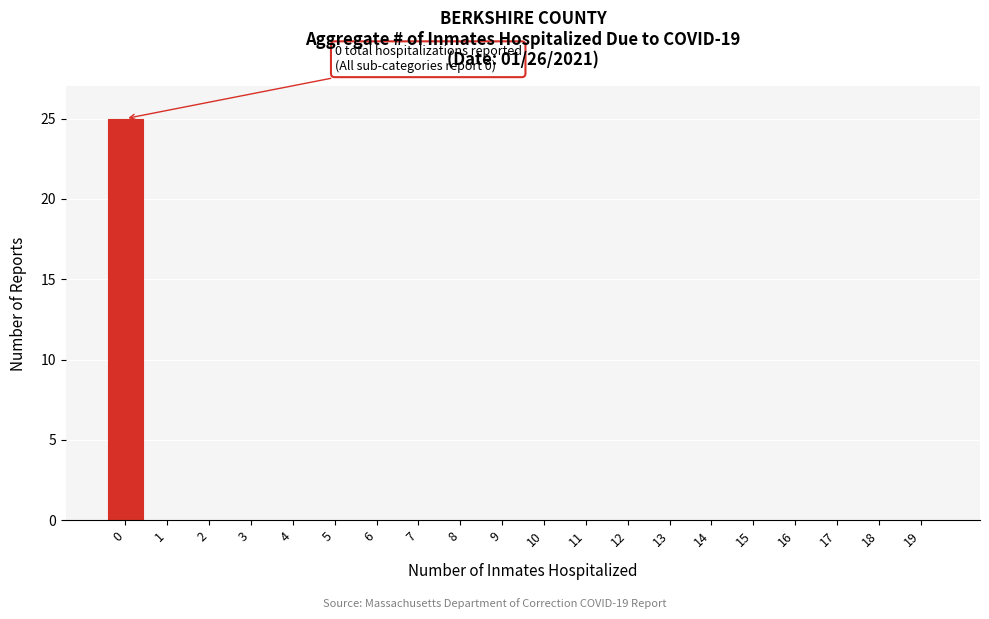

Reading left to right, list all the values displayed in this chart.

0=25	1=0	2=0	3=0	4=0	5=0	6=0	7=0	8=0	9=0	10=0	11=0	12=0	13=0	14=0	15=0	16=0	17=0	18=0	19=0